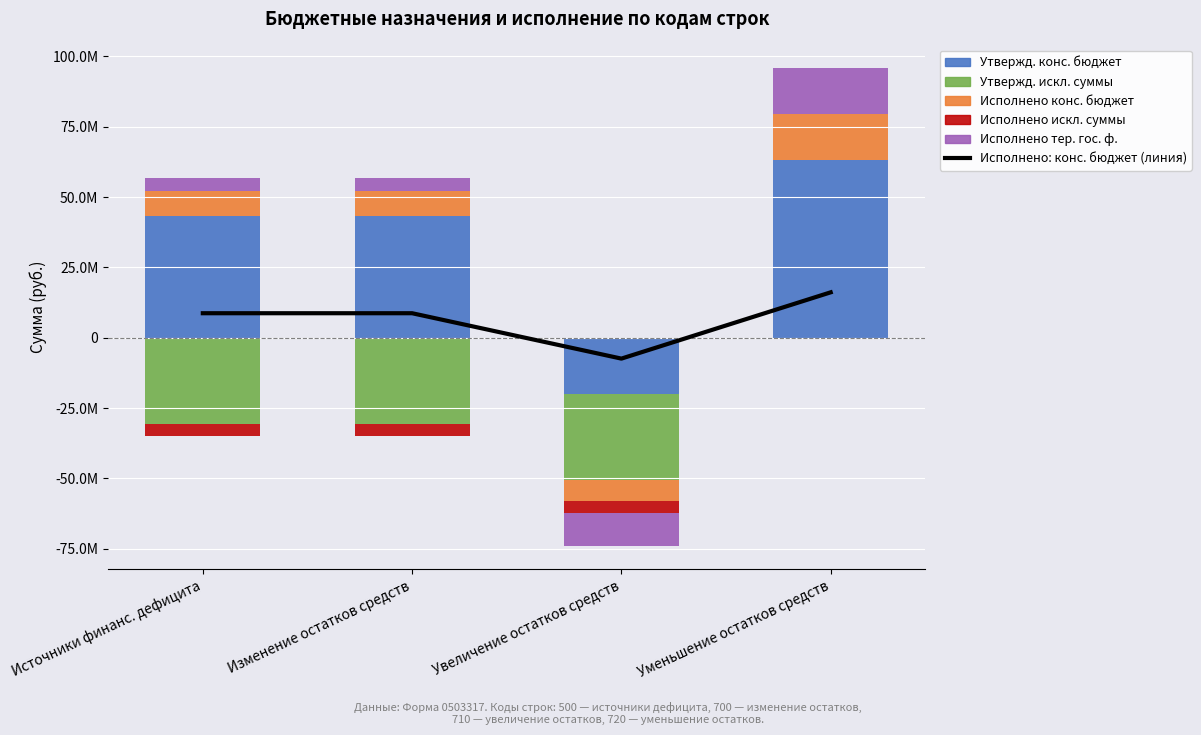

What is the label of the 2nd bar from the right?

Увеличение остатков средств